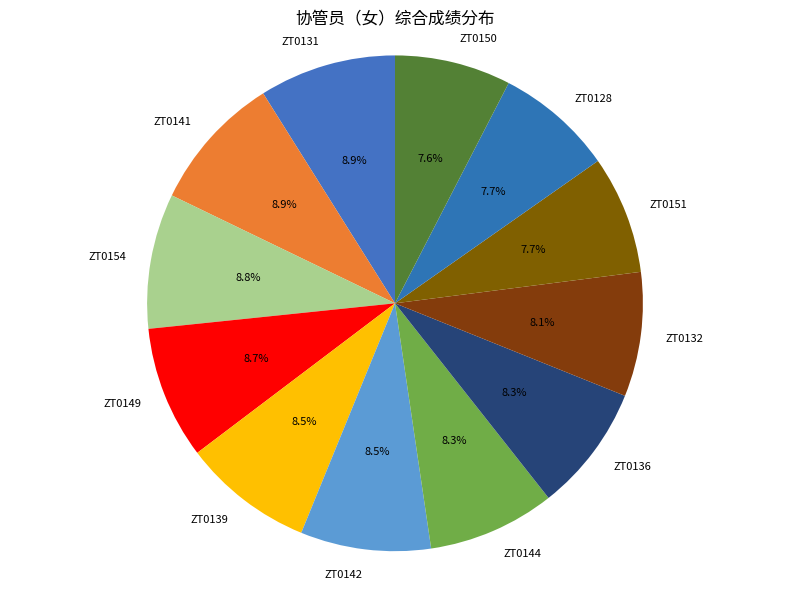

To the nearest percent, what portion does ZT0132 represent?

8%